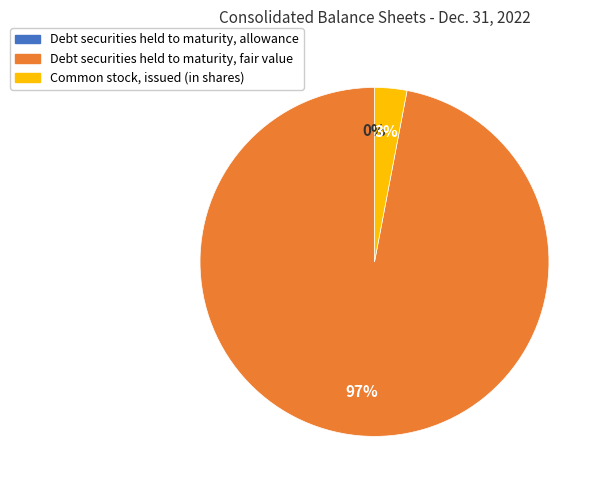

What is the majority slice?

Debt securities held to maturity, fair value